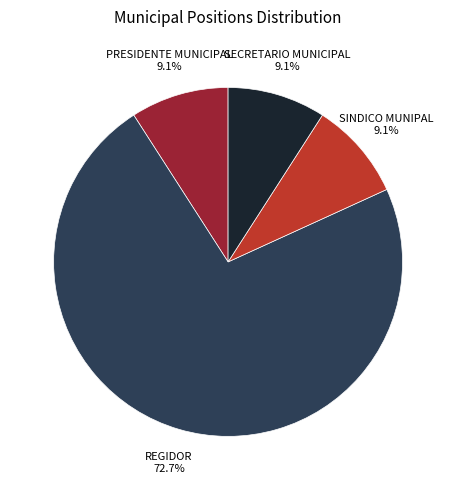

Is there a majority slice in this chart?

Yes